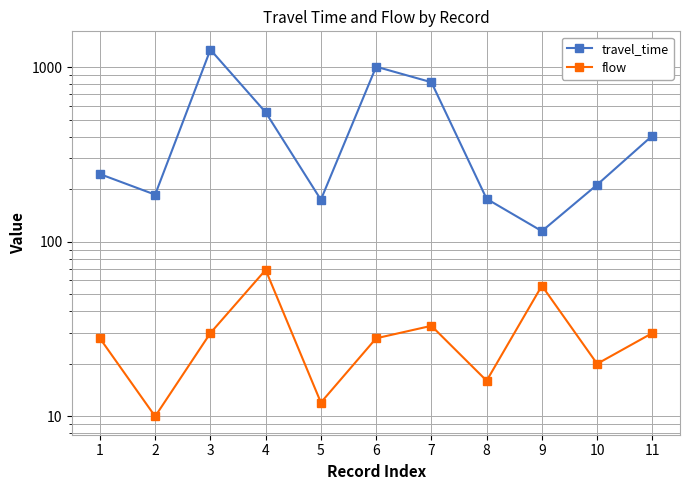

At which category does flow reach its first local peak?

4